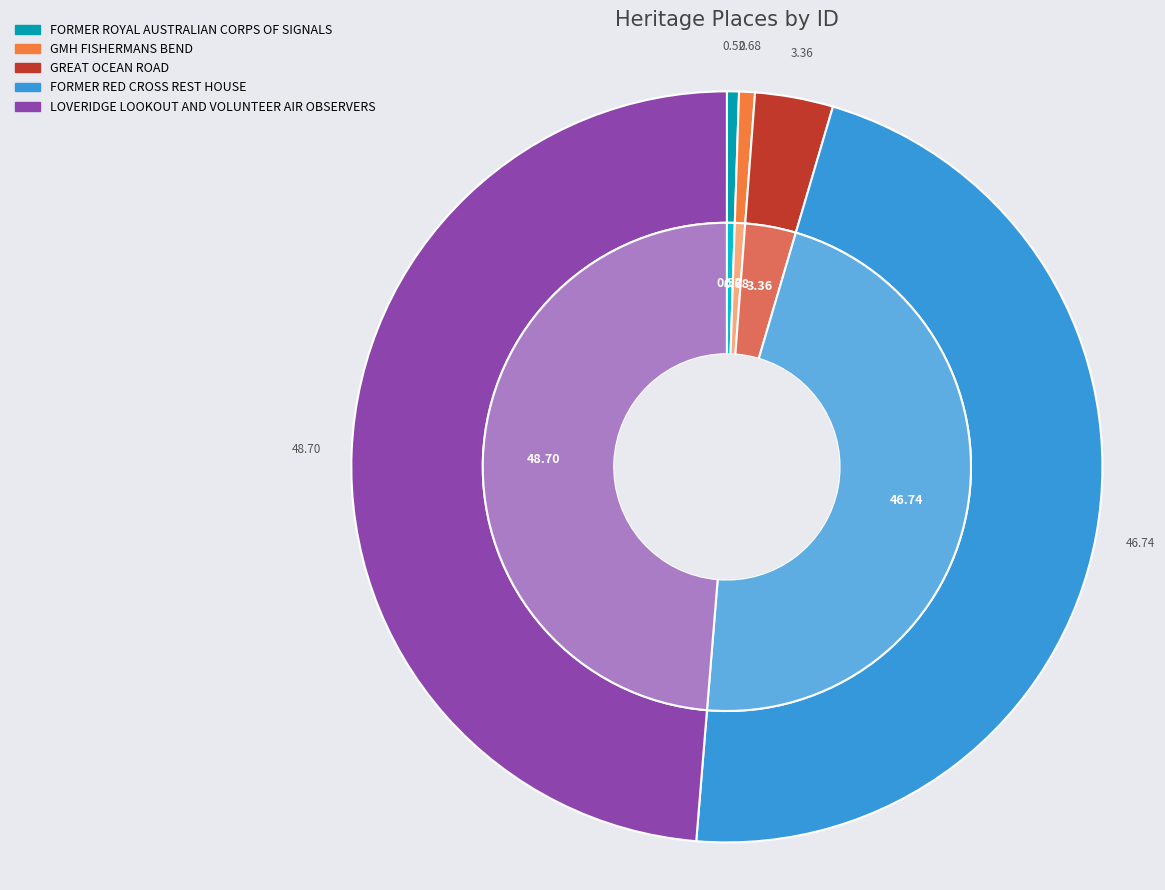

Does FORMER ROYAL AUSTRALIAN CORPS OF SIGNALS account for over 50% of the chart?

No